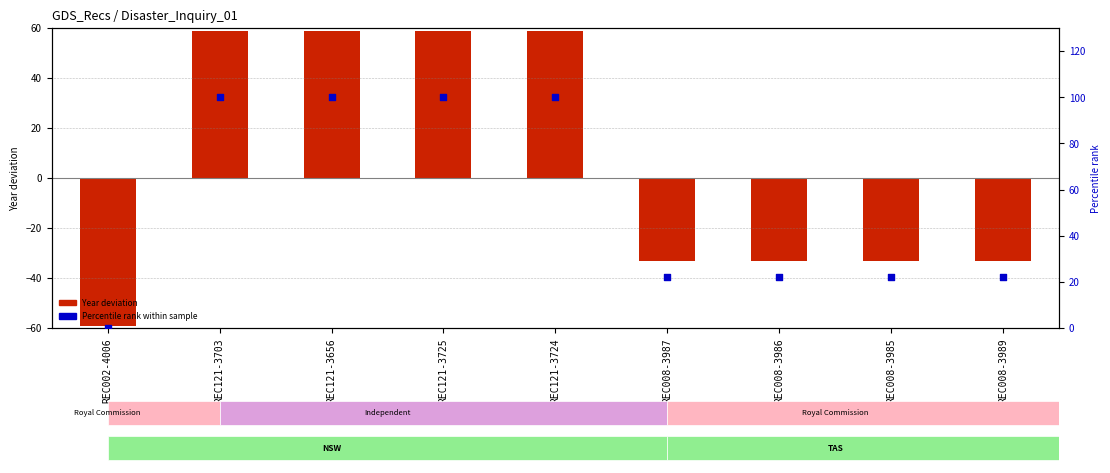

Which series has the widest spread of Y values?

Year deviation from median